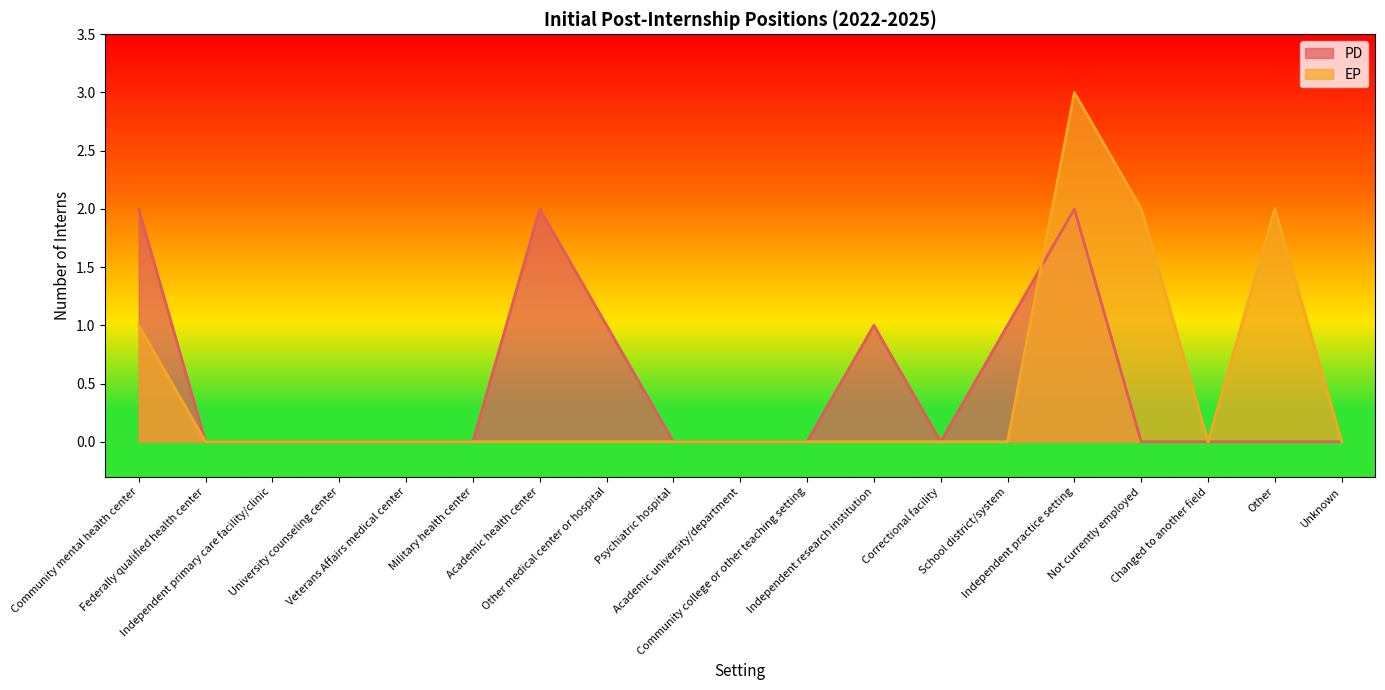

How many distinct data groups are displayed?

2